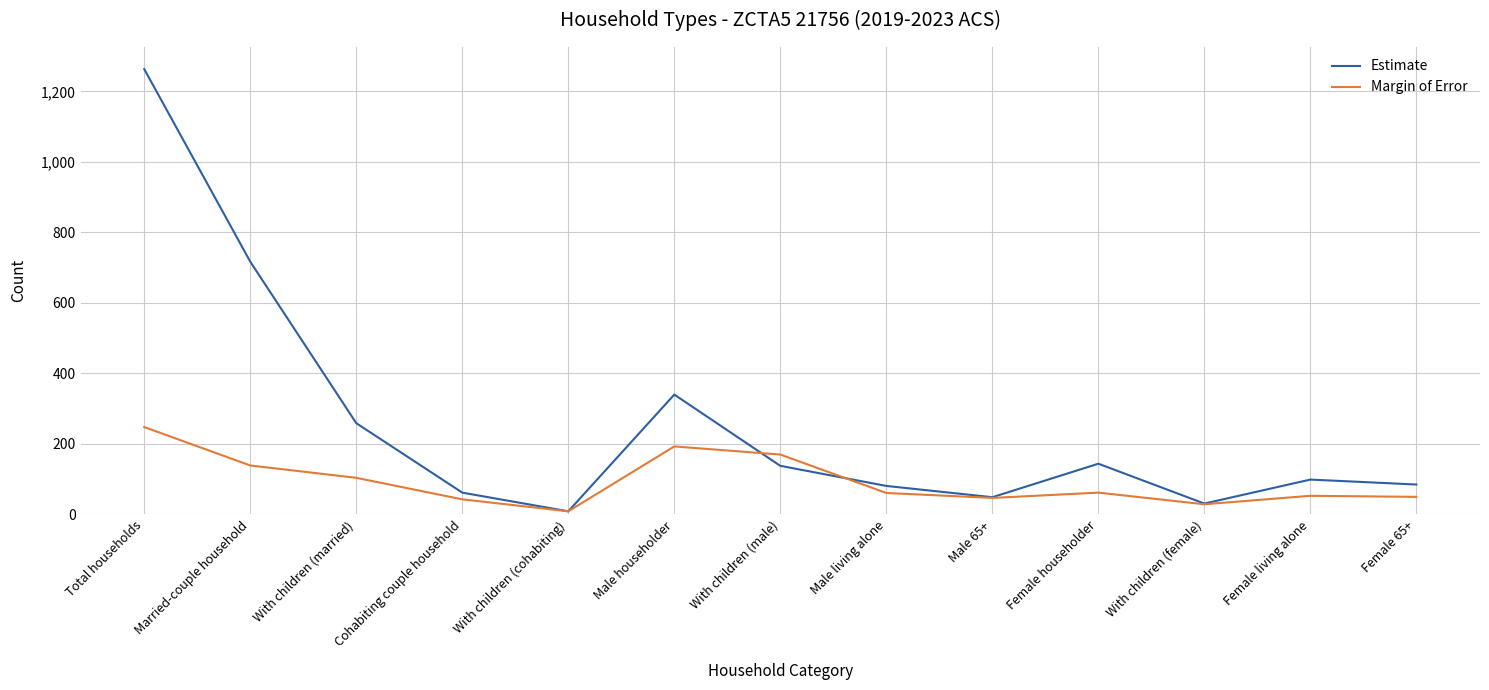

List the series in order of their overall mean, lowest first.

Margin of Error, Estimate